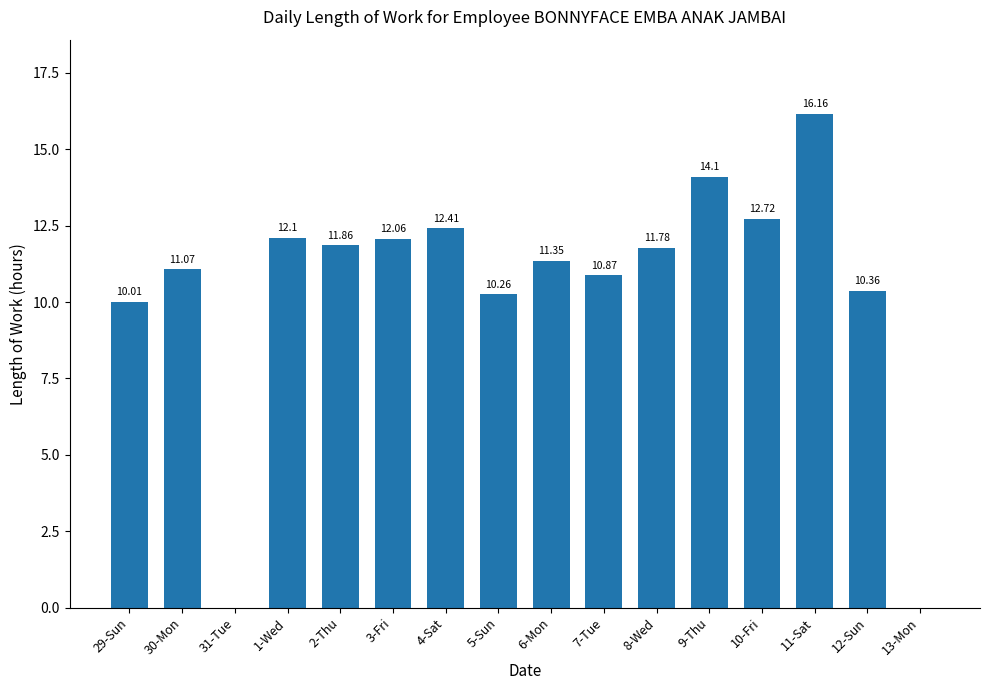

How many values exceed 11?

10